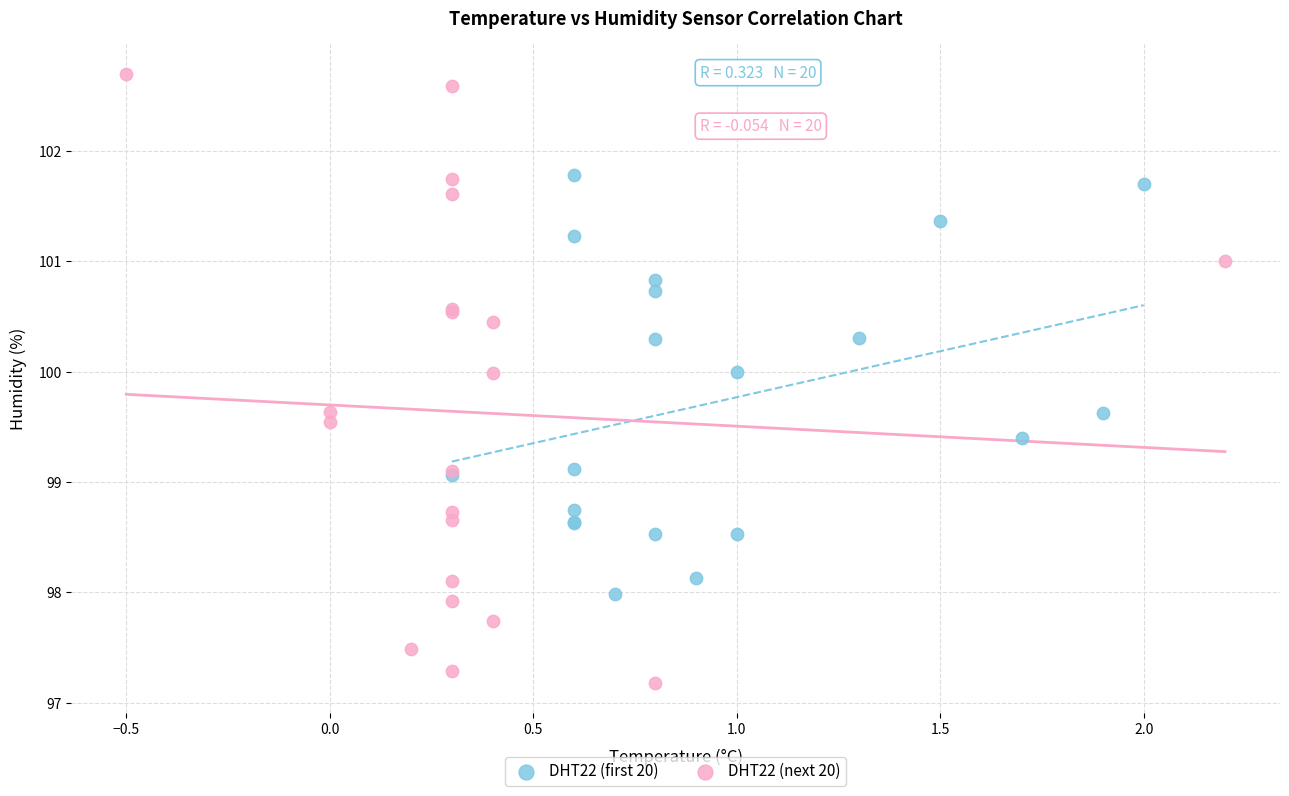

Which series contains the highest Y value?

DHT22 (next 20)